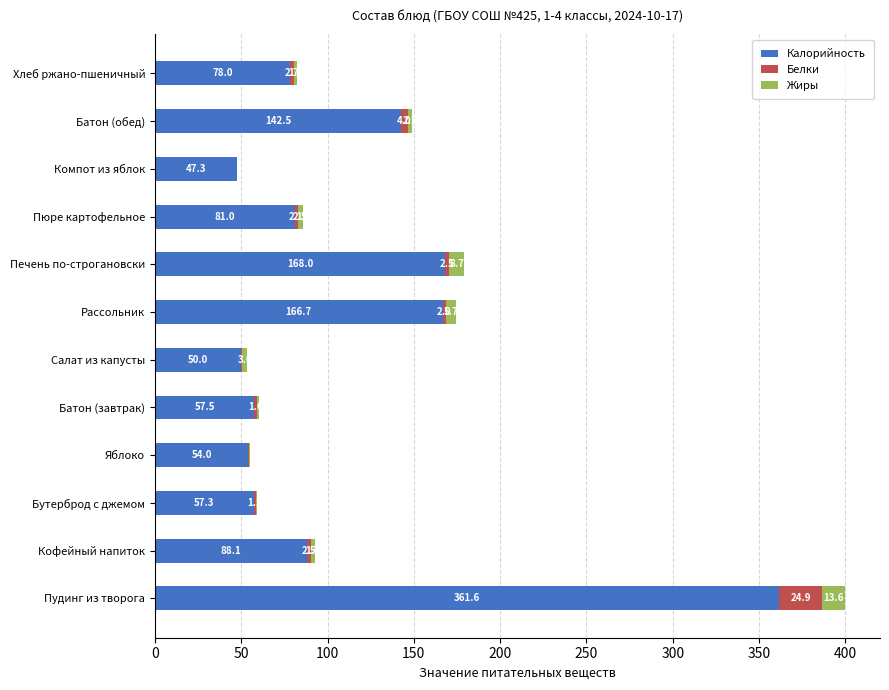

What is the sum of all Калорийность values?

1352.0